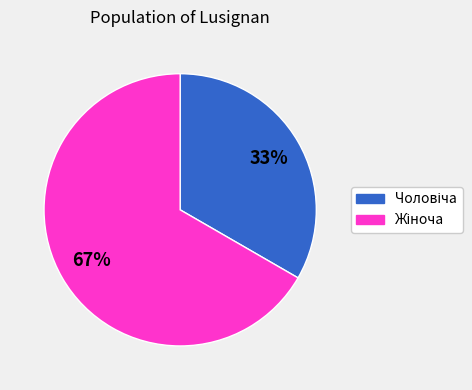

To the nearest percent, what is the average slice percentage?

50%